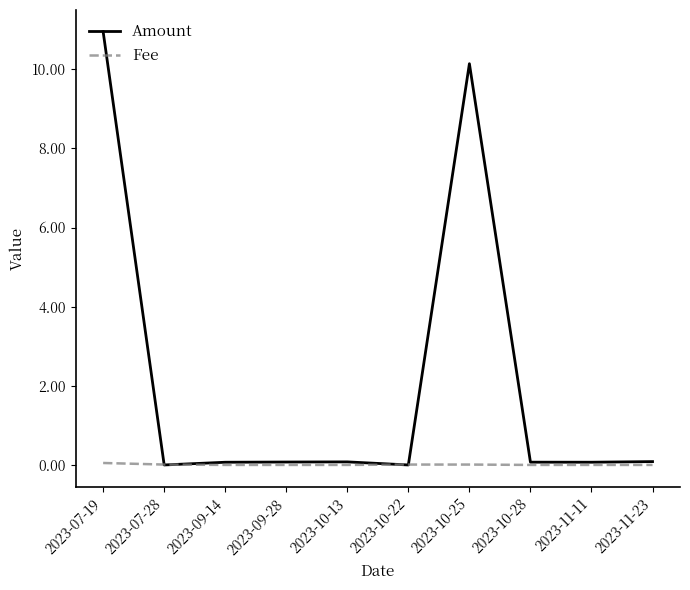

Which series has the widest spread of values?

Amount